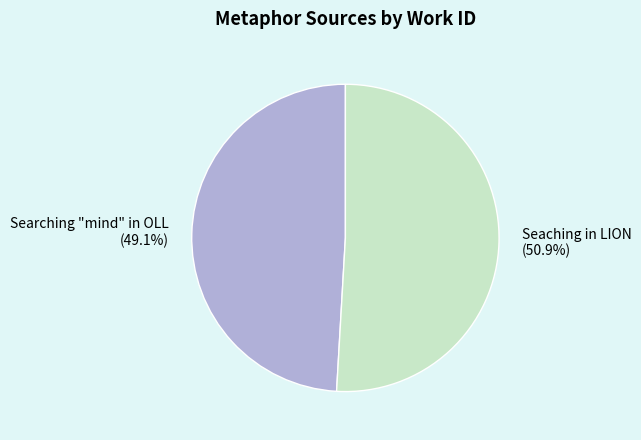

How many slices are in this pie chart?

2